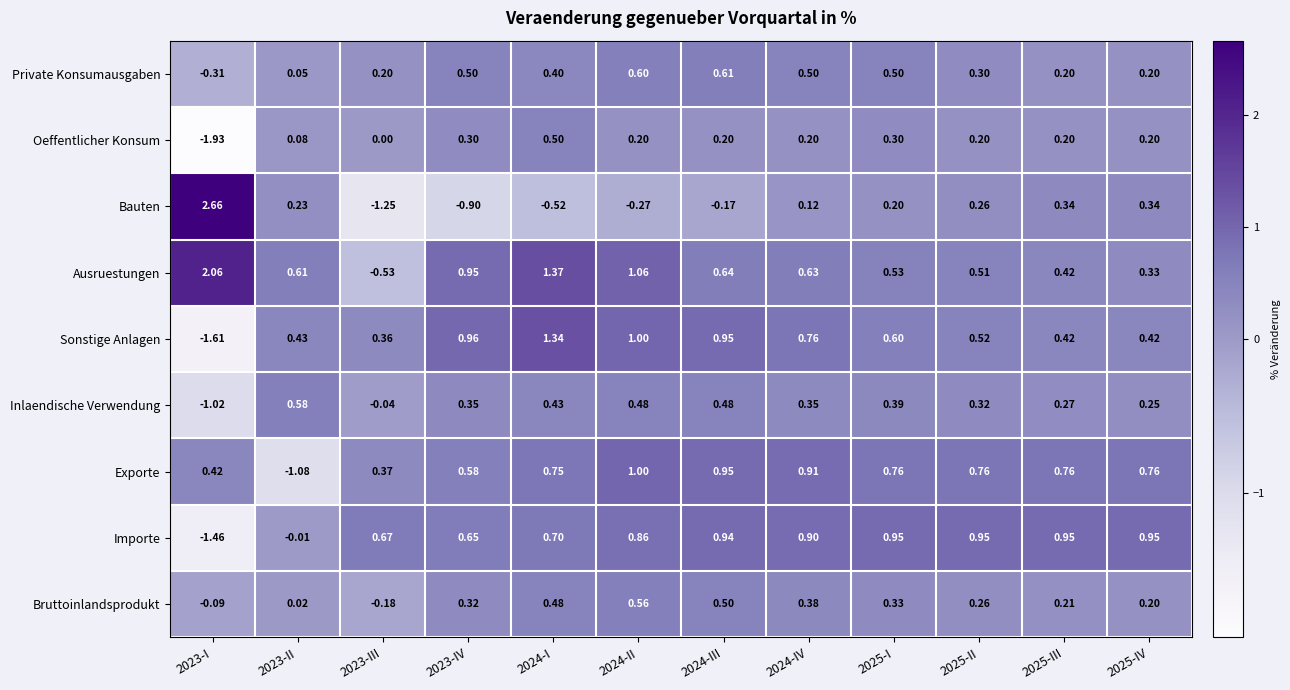

List the series in order of their peak value, highest first.

Bauten, Ausruestungen, Sonstige Anlagen, Exporte, Importe, Private Konsumausgaben, Inlaendische Verwendung, Bruttoinlandsprodukt, Oeffentlicher Konsum